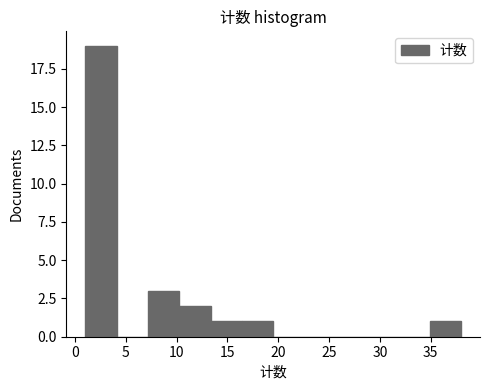

Which range on the x-axis has the tallest bar?

1.0 to 4.0